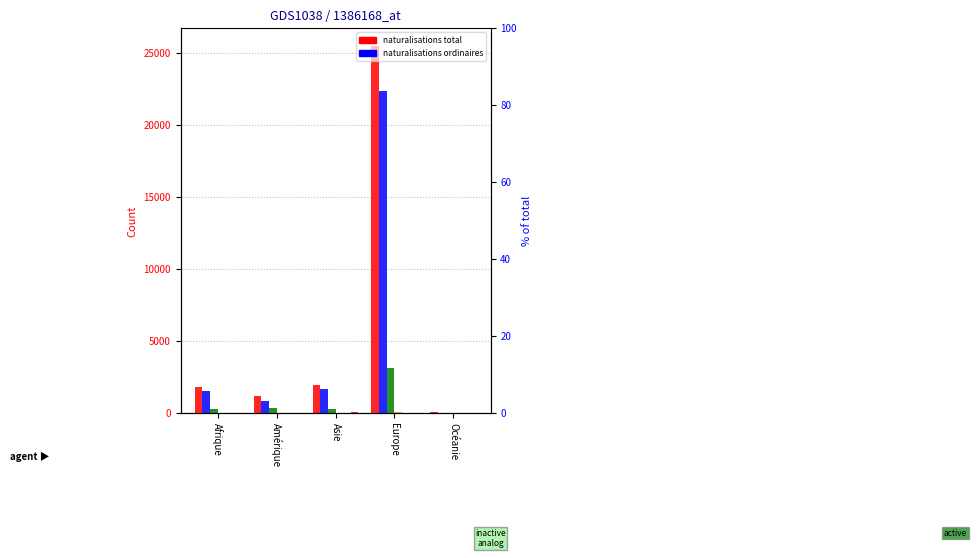

How many data points in Nat. facilitées are above 263?

2